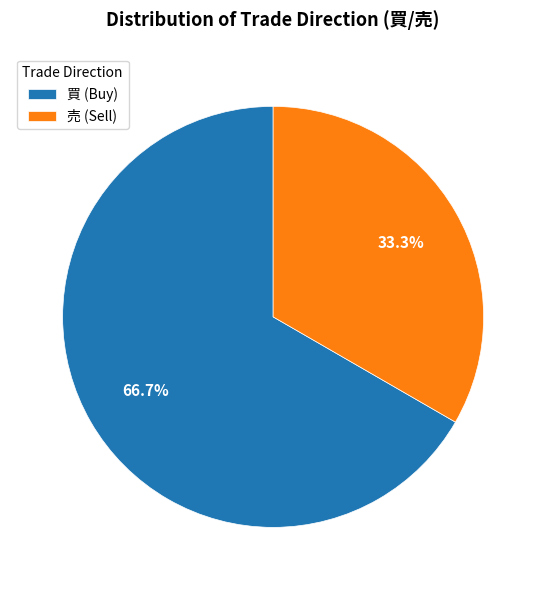

What percentage do 売 (Sell) and 買 (Buy) together represent?

100.0%